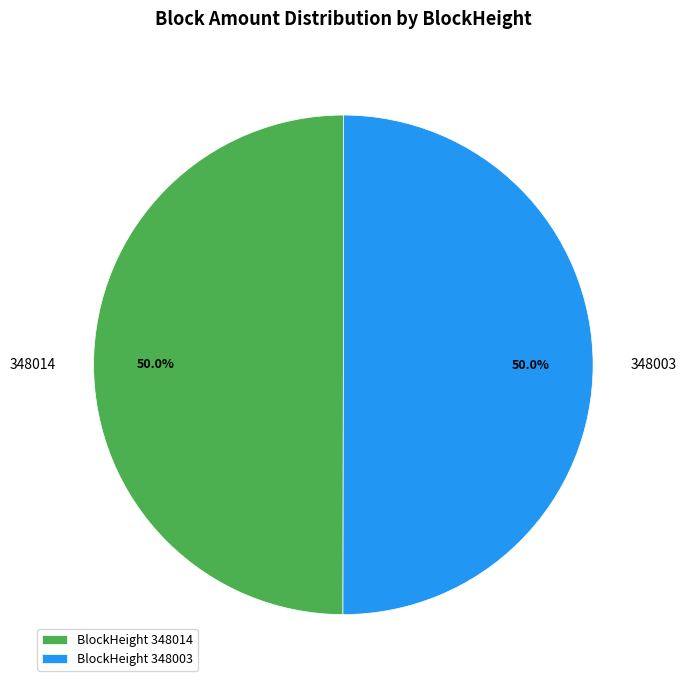

Approximately how many times larger is the value at BlockHeight 348014 compared to BlockHeight 348003?

1.0